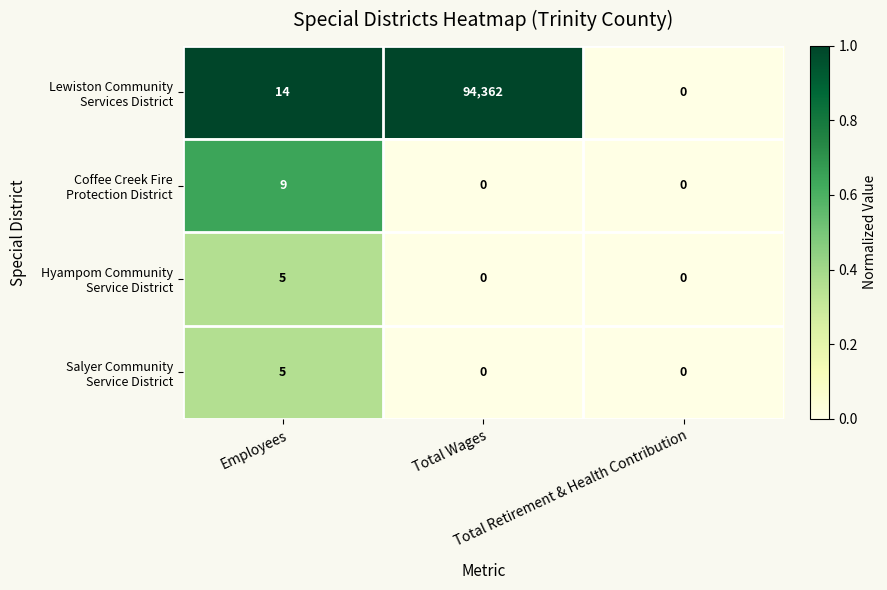

What is the maximum value shown in the chart?

94362